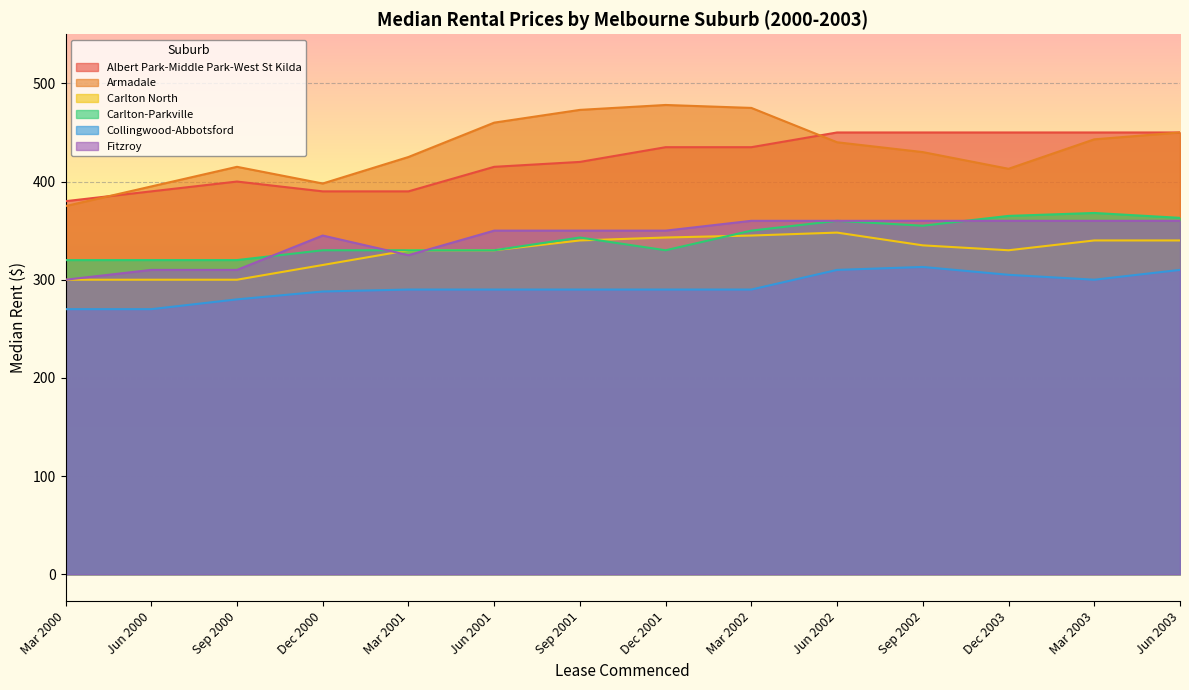

How many lines are shown in the chart?

6